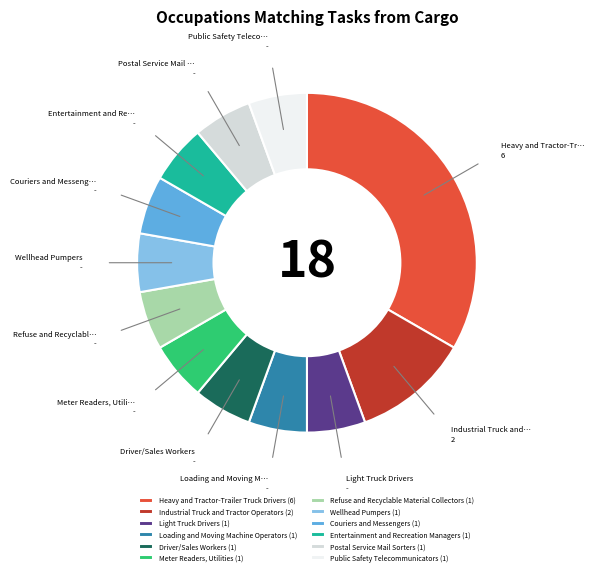

The Postal Service Mail Sorters (1) slice represents 1% of the pie. True or false?

False